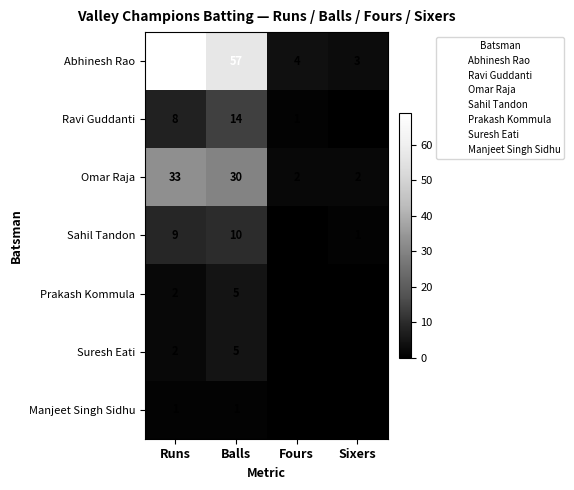

The value of Omar Raja at Fours is 2. True or false?

True